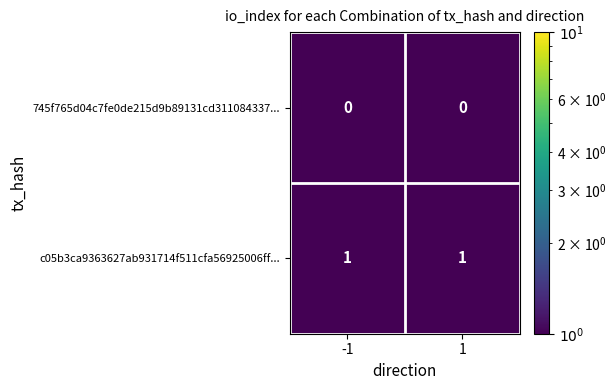

Is the value of 745f765d04c7fe0de215d9b89131cd311084337... at -1 greater than the value of c05b3ca9363627ab931714f511cfa56925006ff... at -1?

No